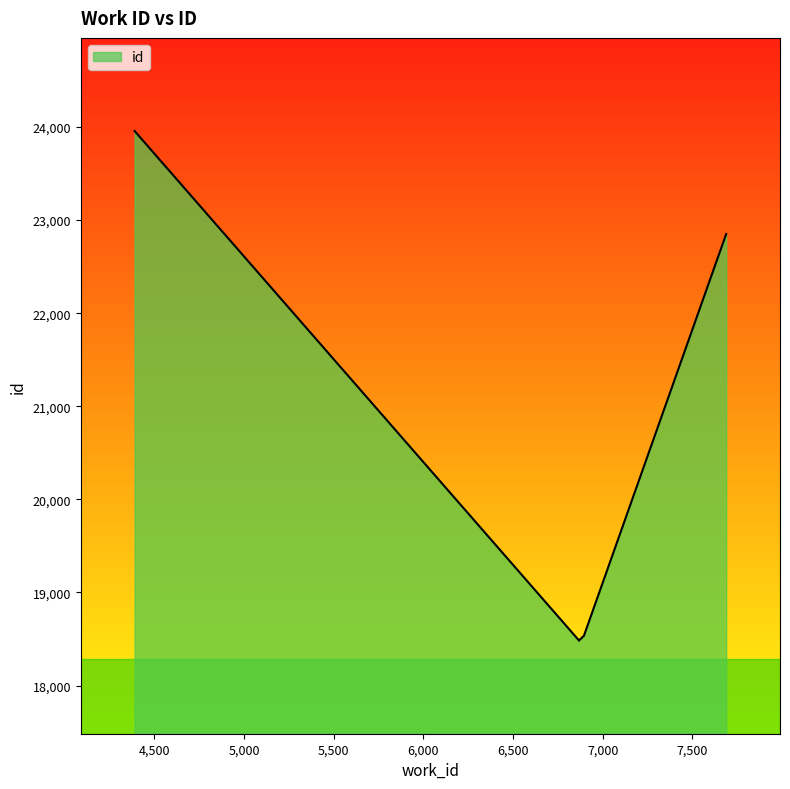

How many lines are shown in the chart?

1